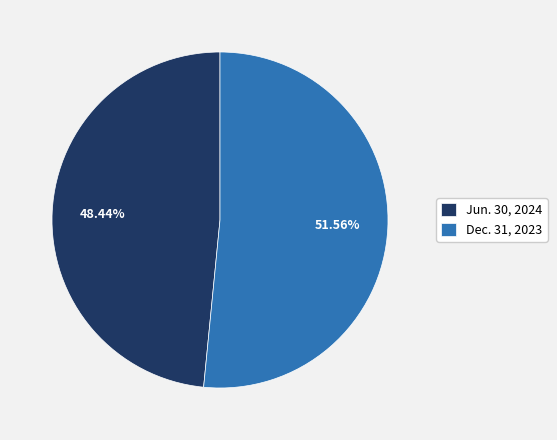

Rank the categories by value from highest to lowest.

Dec. 31, 2023, Jun. 30, 2024